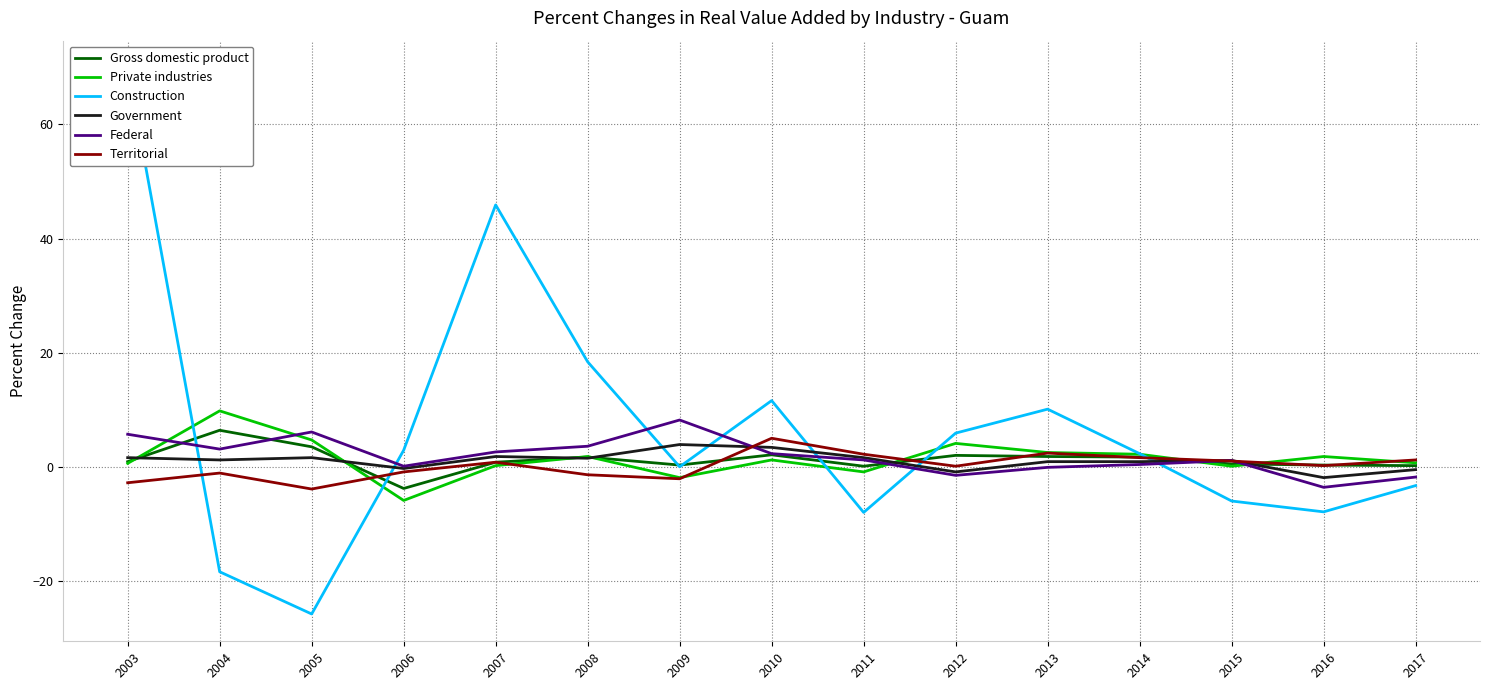

Is it true that Gross domestic product equals 0.5 at 2007?

False